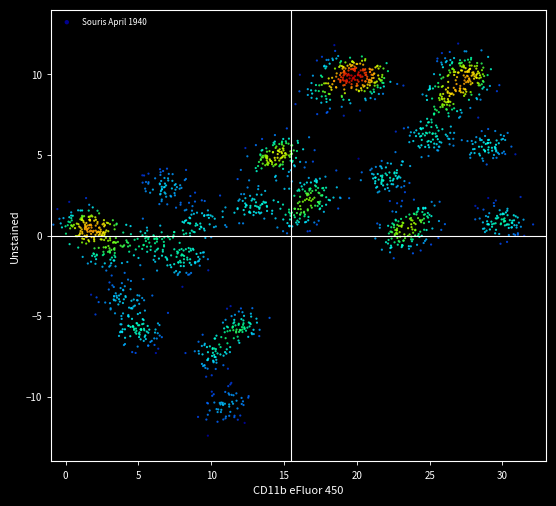

What is the range of Y values (max minus min)?

24.3